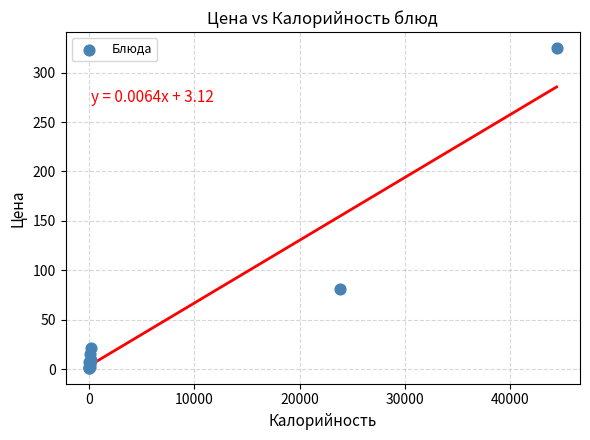

What Y value in the scatter plot is closest to 163?

81.0